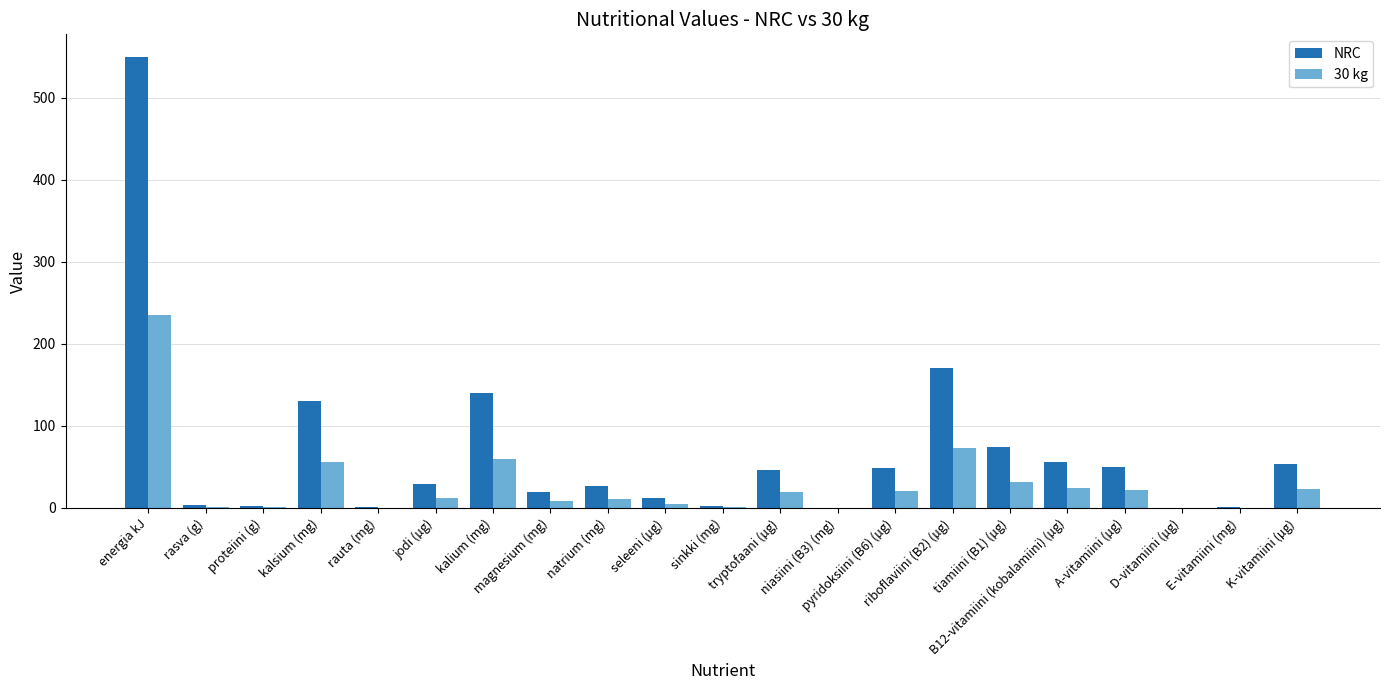

What is the sum of all 30 kg values?

605.6